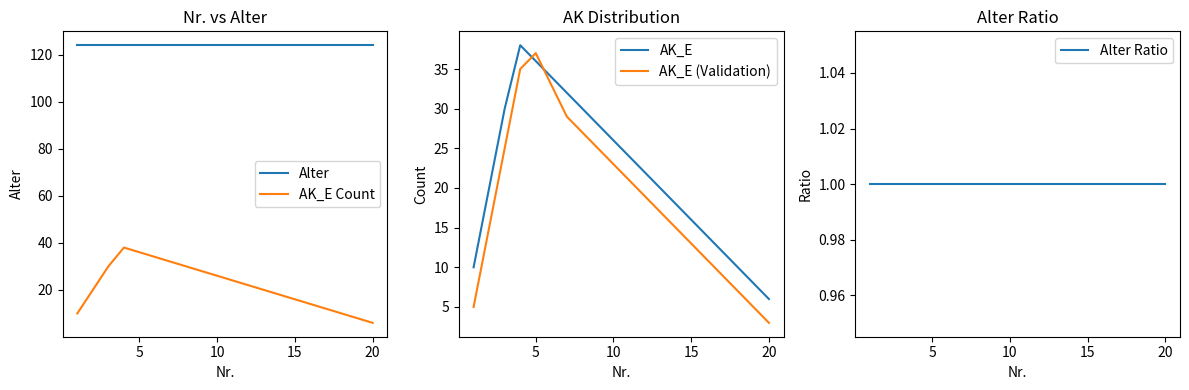

The value of AK_E Count at 5 is 23. True or false?

False